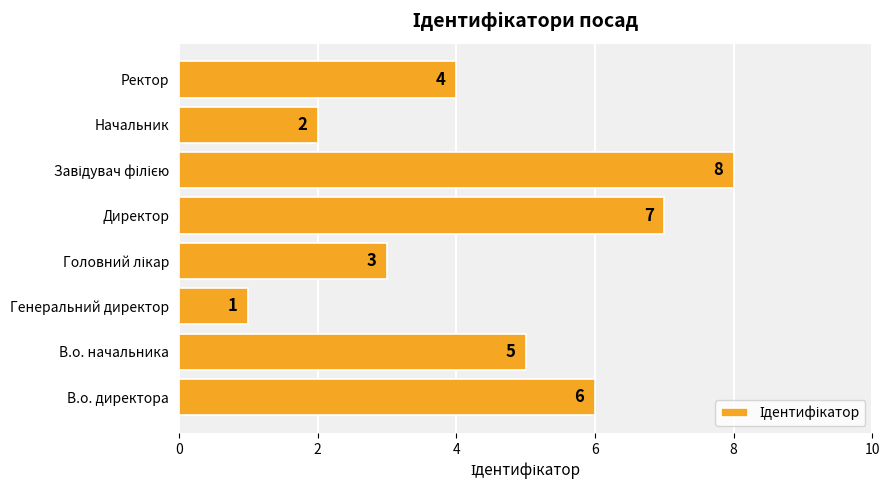

Reading bottom to top, extract all data points from this chart.

6	5	1	3	7	8	2	4